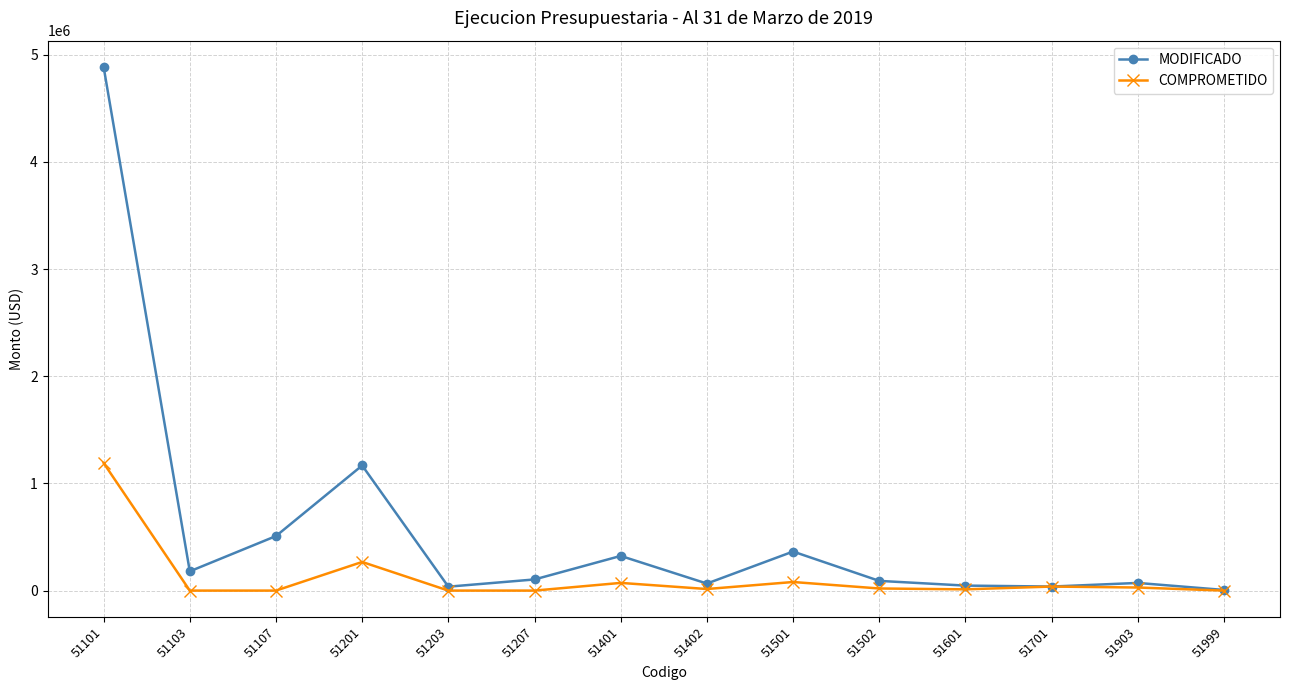

What is the greatest value displayed?

4887163.9